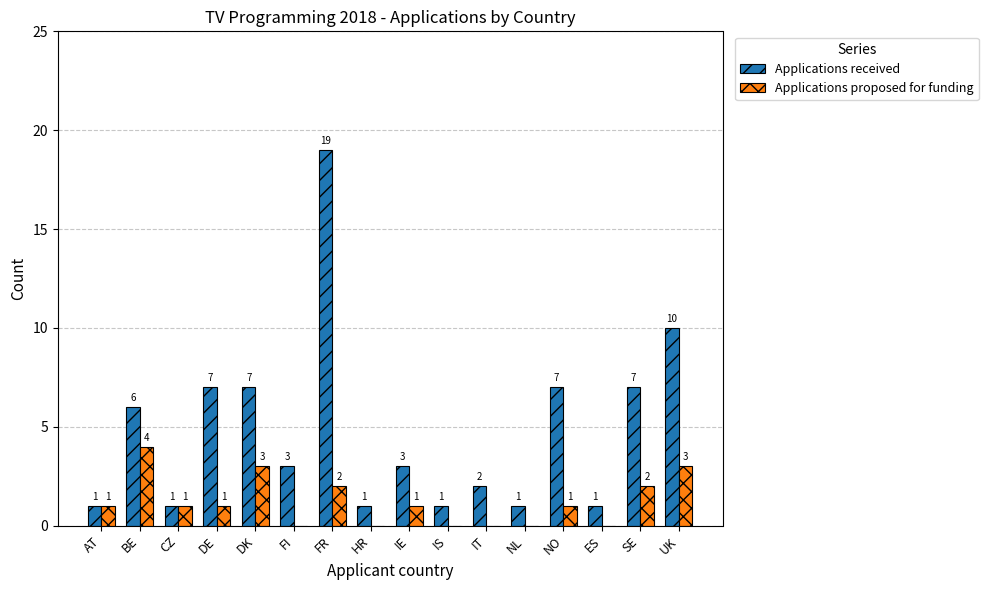

At which label does Applications received first exceed 3?

BE